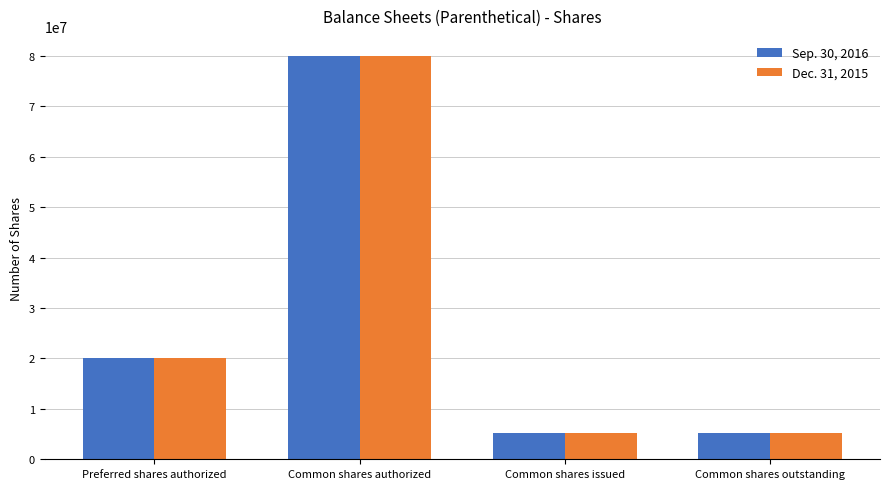

How many bars are there in total?

8